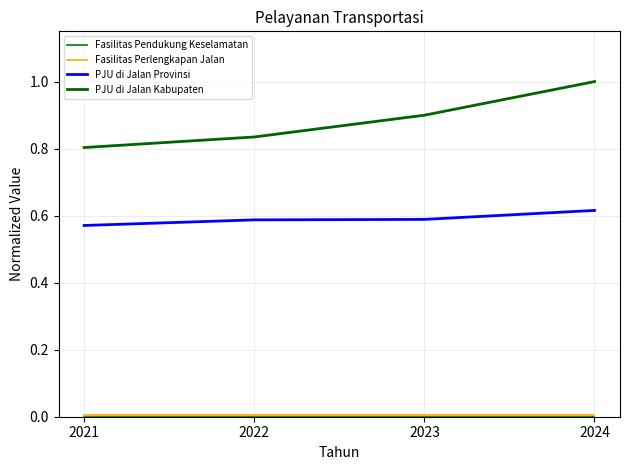

Does the chart have visible grid lines?

Yes